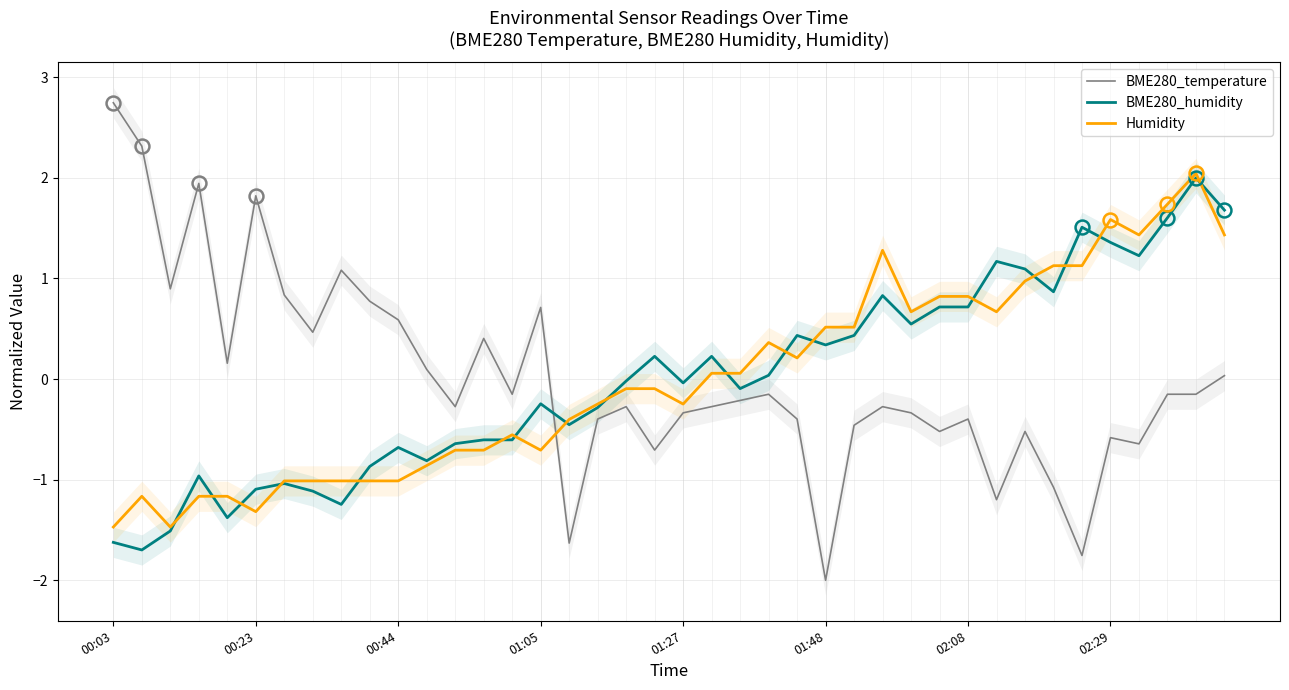

What is the spread (max minus min) of values at 00:03?

4.4